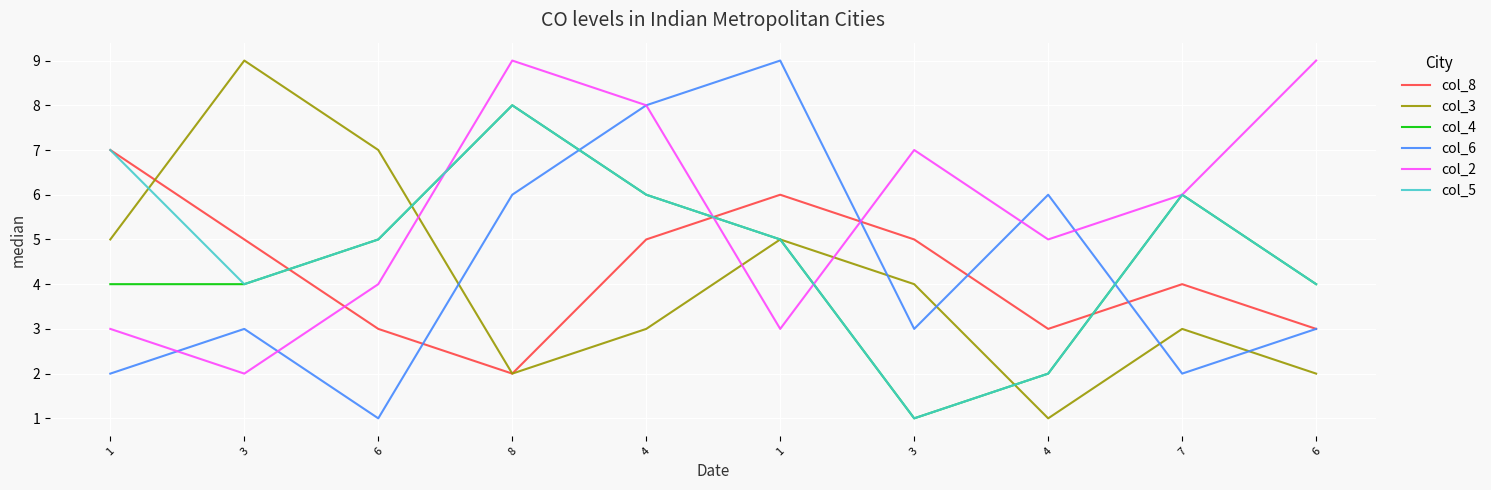

What are all the series names shown in the legend?

col_8, col_3, col_4, col_6, col_2, col_5